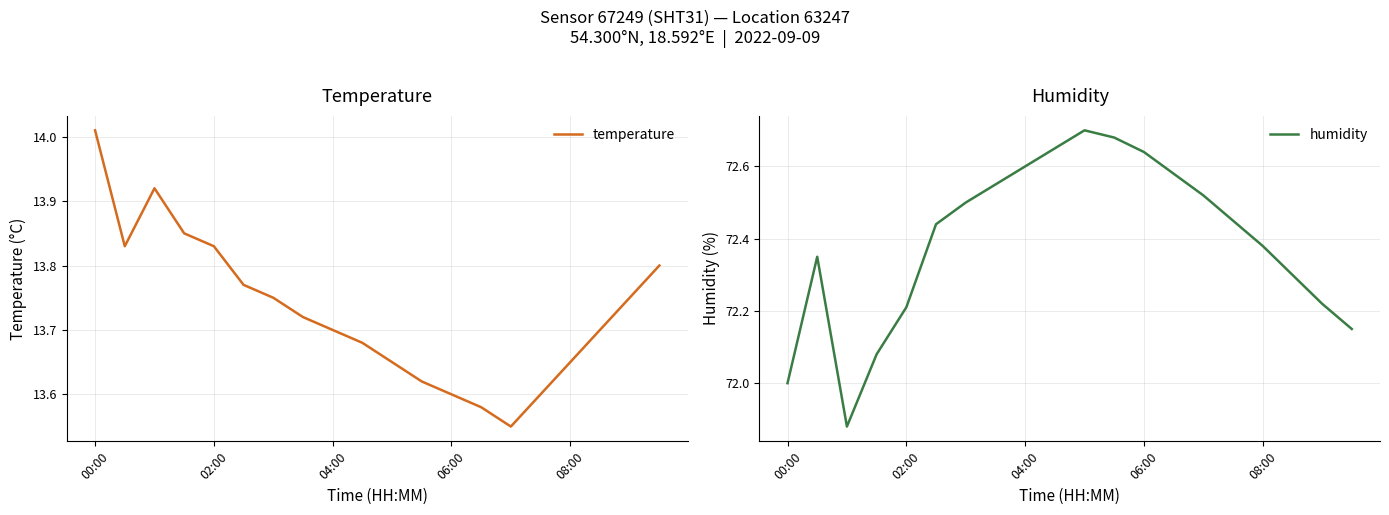

What is the value of the temperature point at the 1st from the left?

14.0